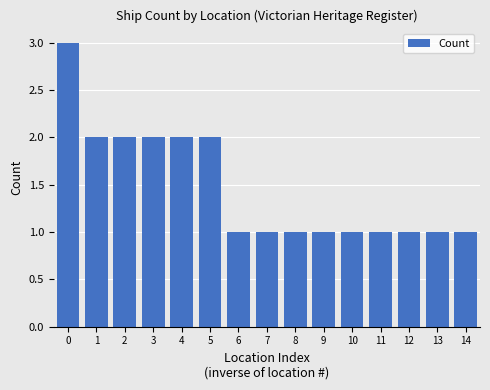

What is the change in value from 5 to 14?

-1